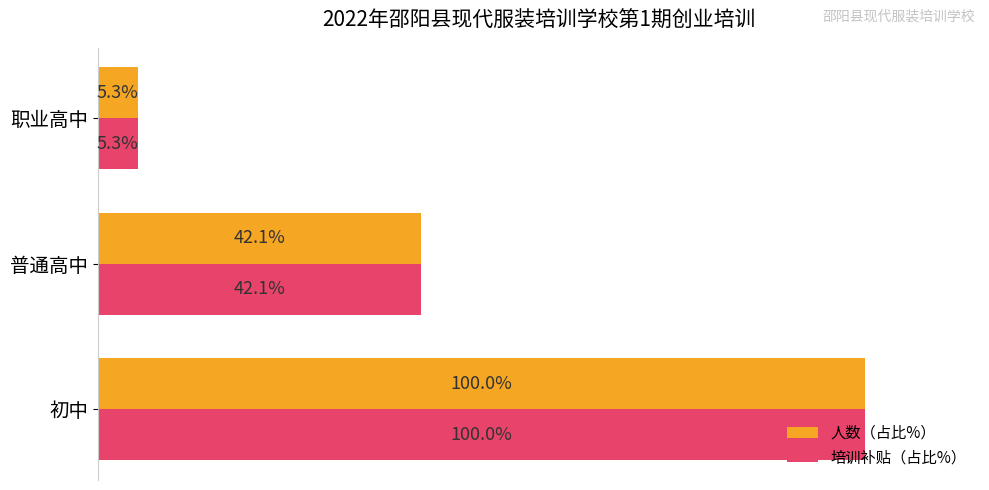

Which category has the lowest value in the 培训补贴（占比%） series?

职业高中